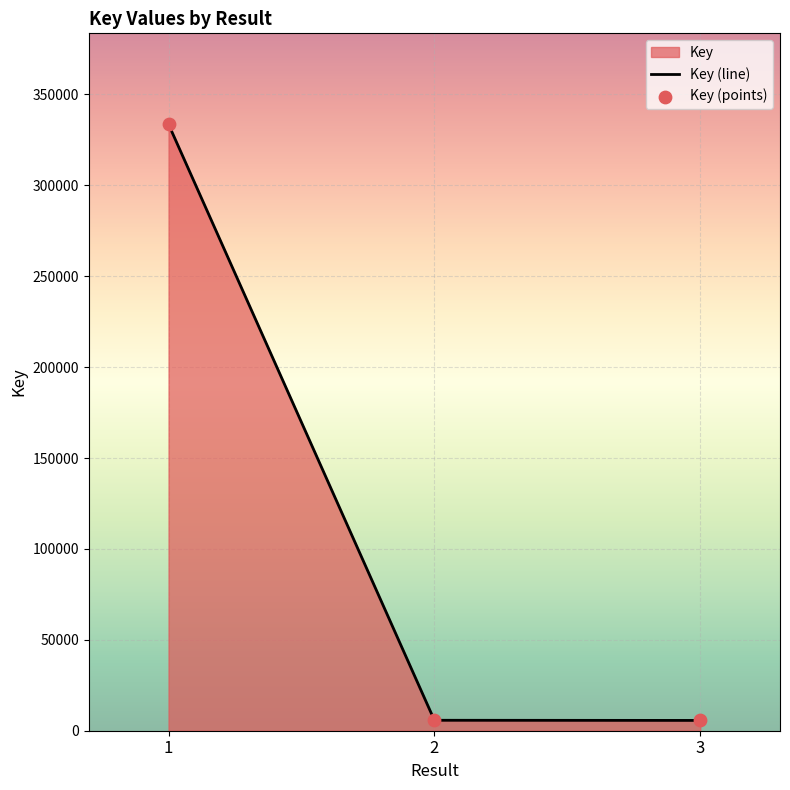

What is the change in value from 1 to 2?

-327843